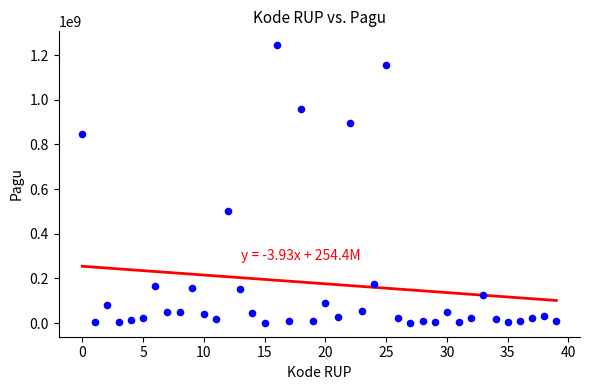

What is the range of Y values (max minus min)?

1244080000